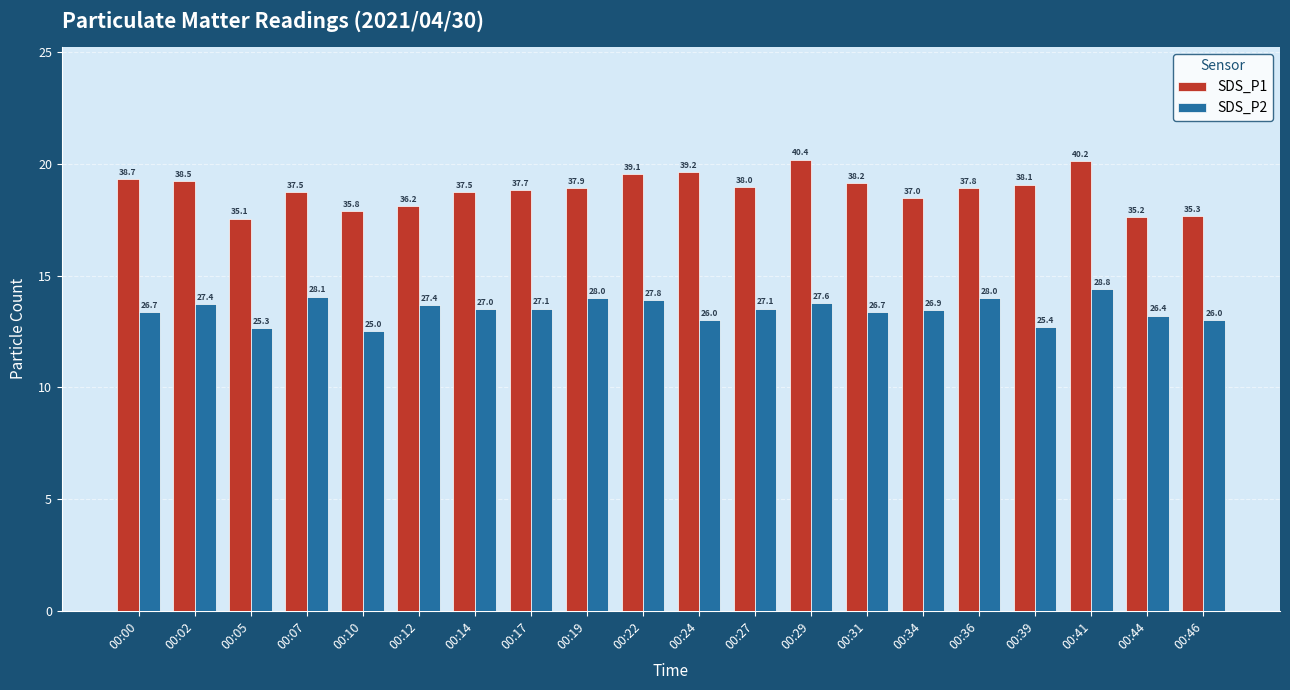

Does the chart contain stacked bars?

No